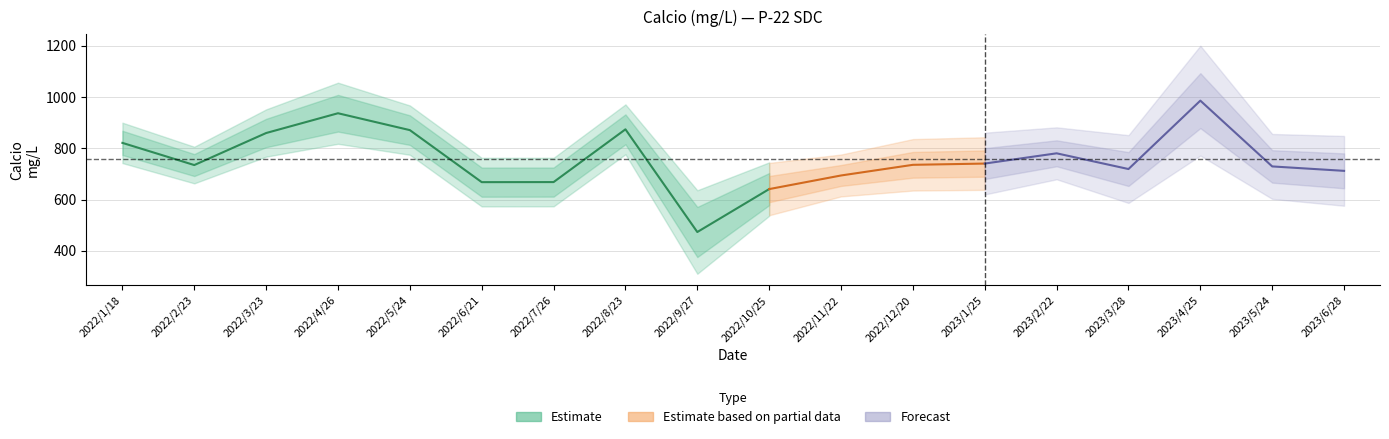

What is the label of the 13th point from the left?

2023/1/25